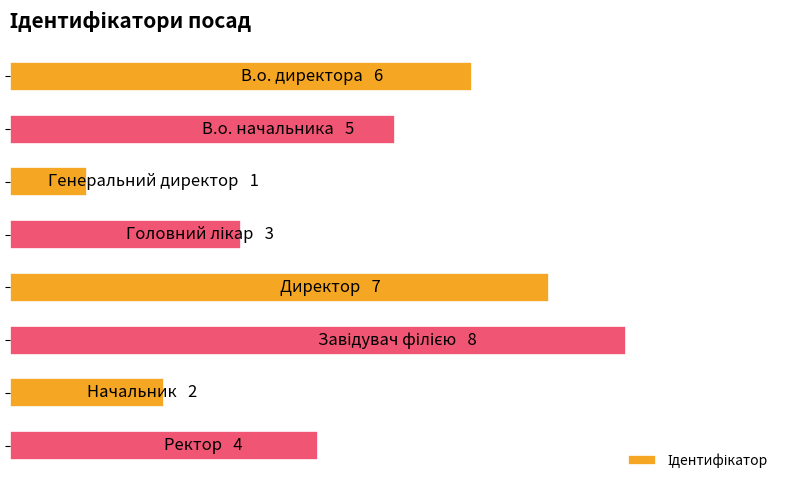

Does the chart contain any negative values?

No